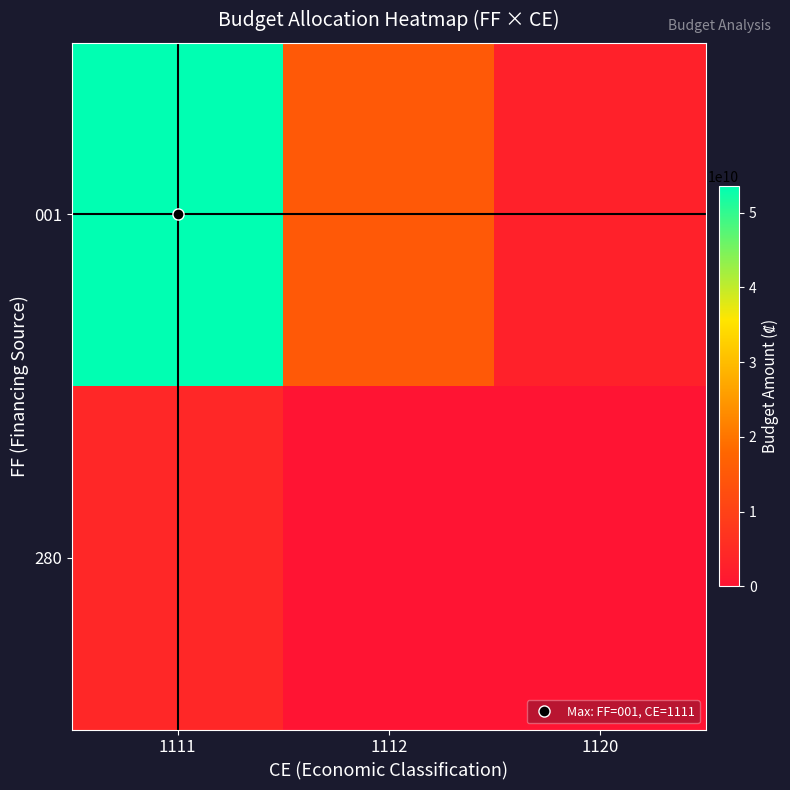

Which series has the largest total across all categories?

001